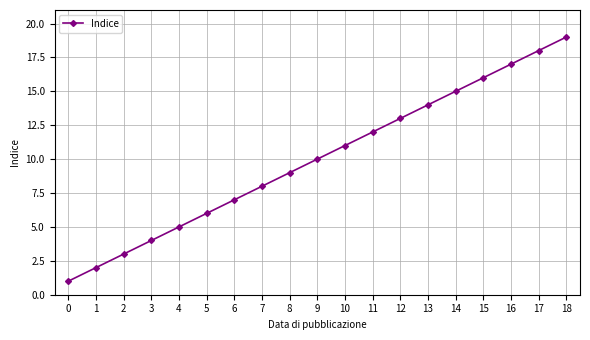

What is the greatest value displayed?

19